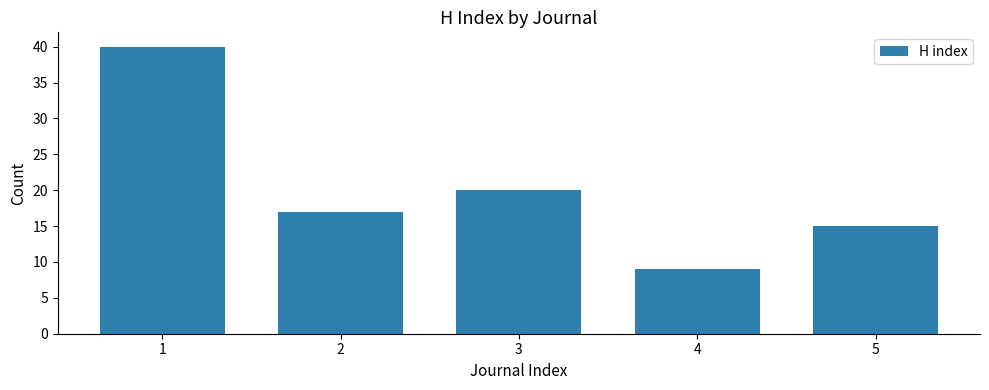

The chart shows a value of 40 at 1. True or false?

True